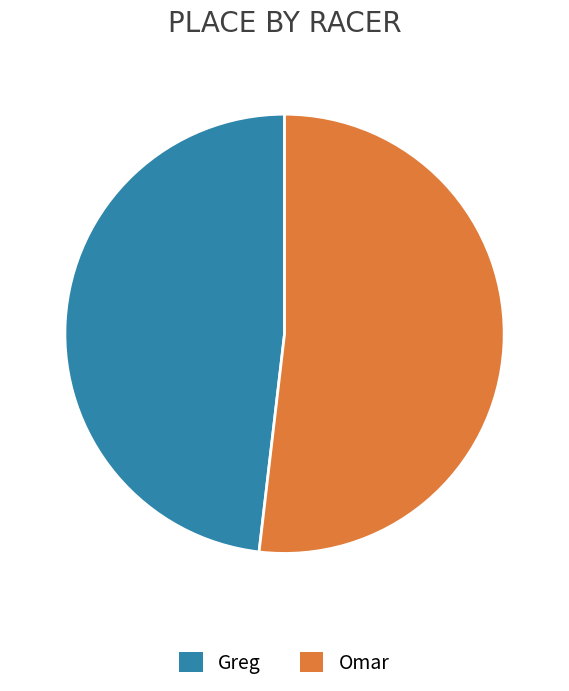

What is the largest slice in the pie chart?

Omar